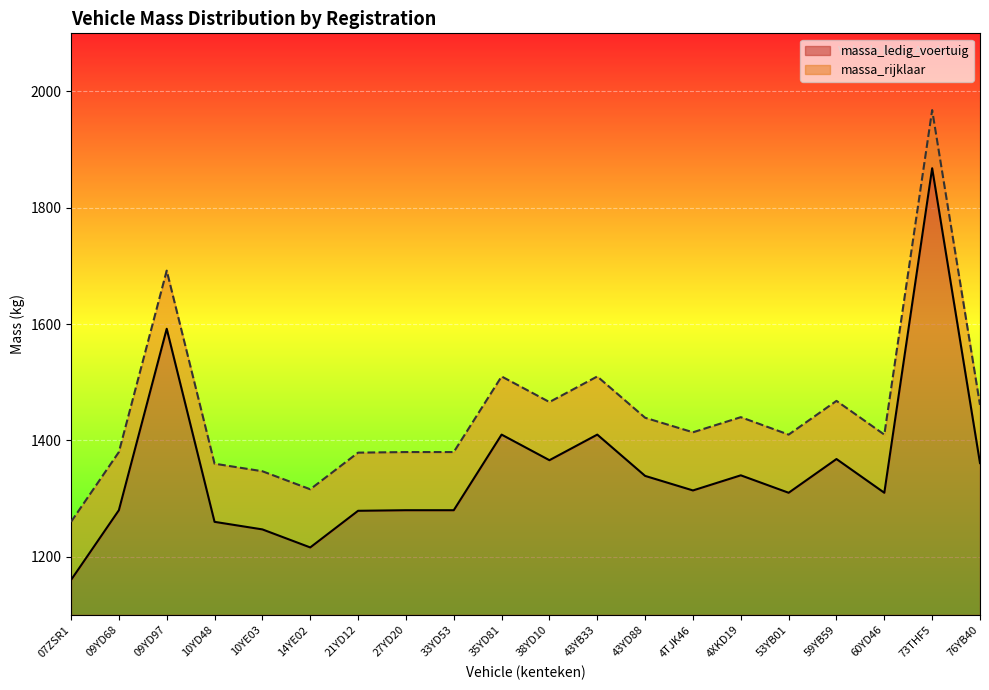

What is the label of the 19th point from the left?

73THF5